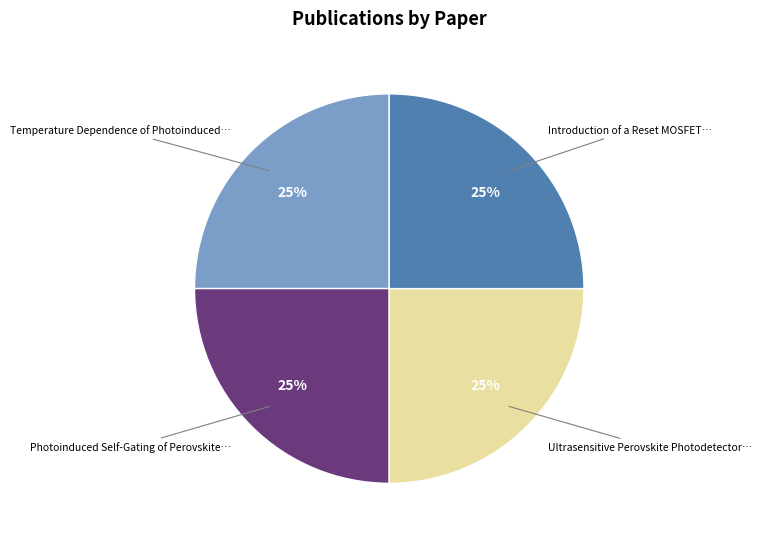

Is there a majority slice in this chart?

No